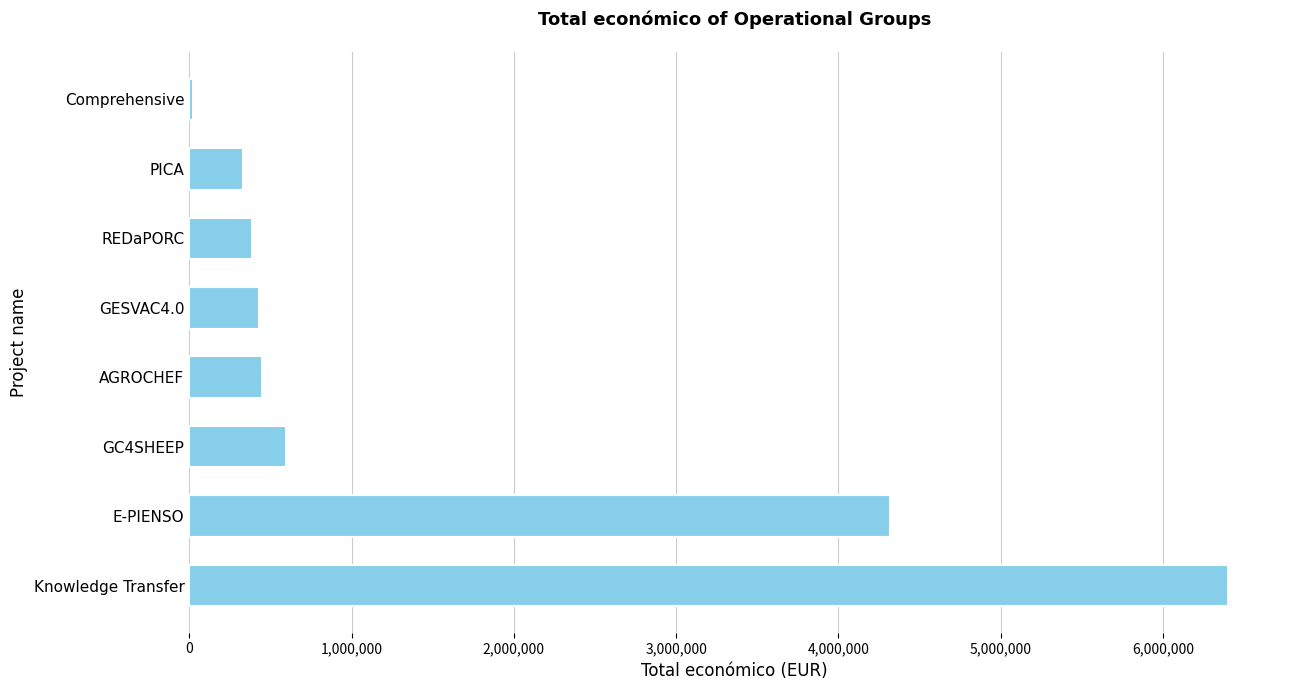

What is the maximum value shown in the chart?

6401275